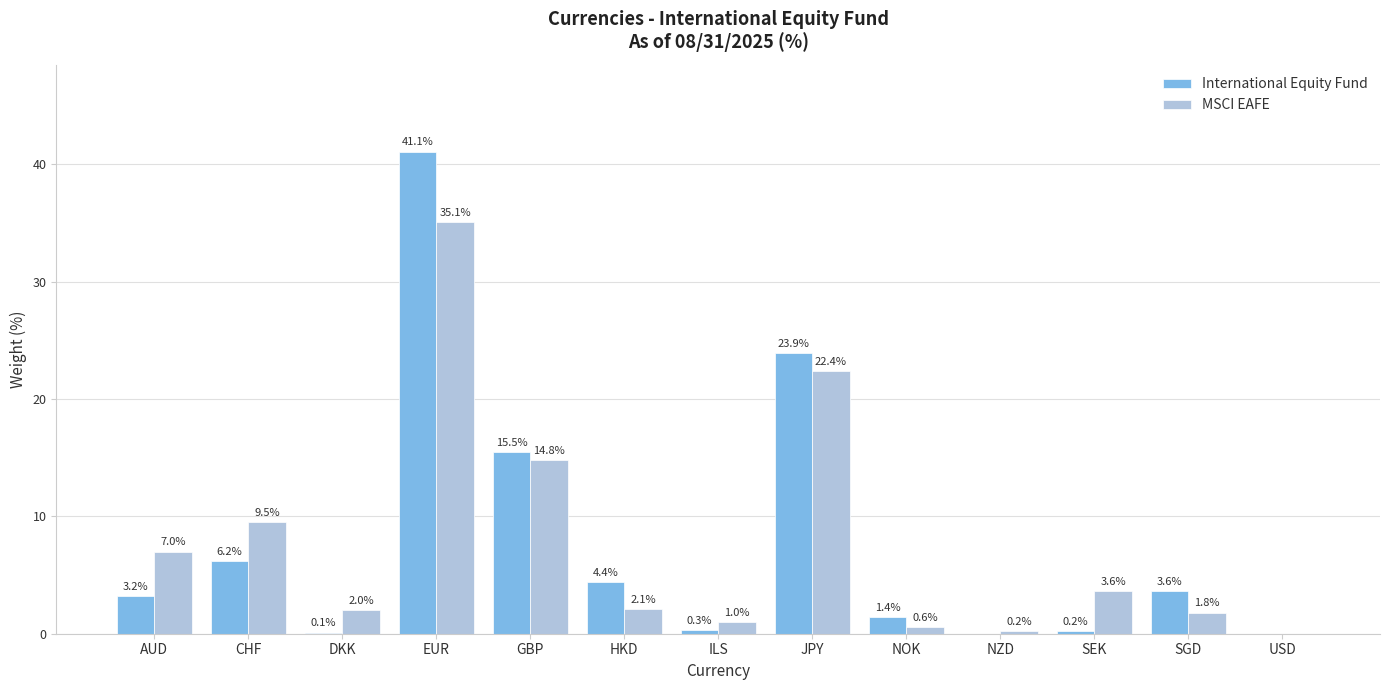

How many data points does each series have?

13